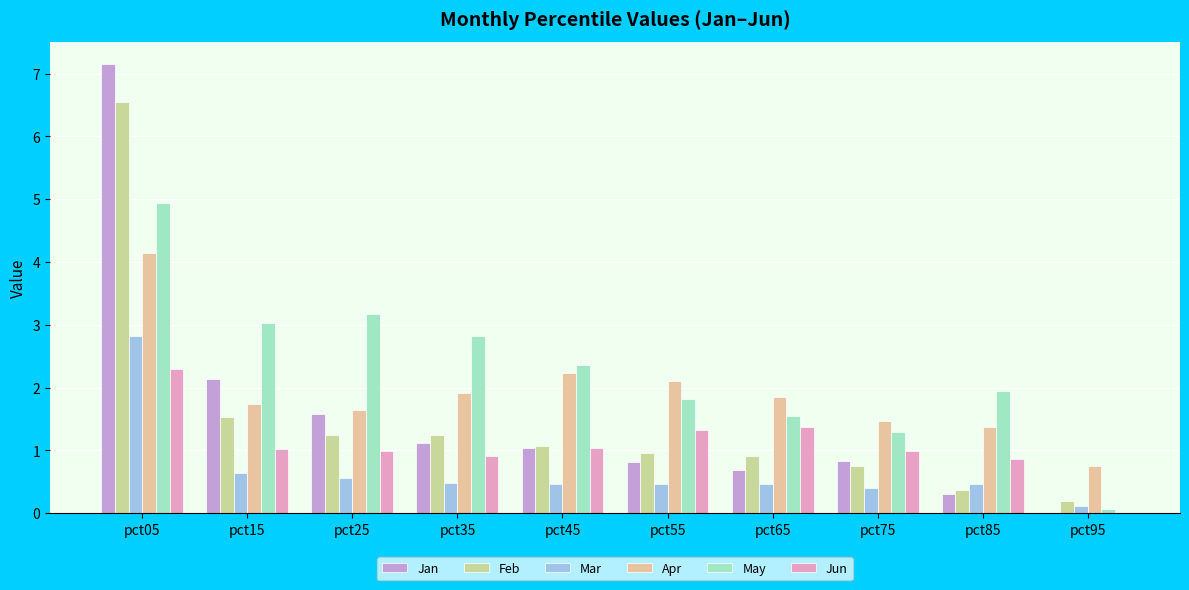

Reading left to right, extract all data points from this chart.

Jan: 7.1	2.1	1.6	1.1	1.0	0.8	0.7	0.8	0.3	0.0
Feb: 6.5	1.5	1.2	1.2	1.1	1.0	0.9	0.8	0.4	0.2
Mar: 2.8	0.6	0.6	0.5	0.5	0.5	0.5	0.4	0.5	0.1
Apr: 4.1	1.7	1.6	1.9	2.2	2.1	1.8	1.5	1.4	0.8
May: 4.9	3.0	3.2	2.8	2.4	1.8	1.5	1.3	1.9	0.1
Jun: 2.3	1.0	1.0	0.9	1.0	1.3	1.4	1.0	0.9	0.0